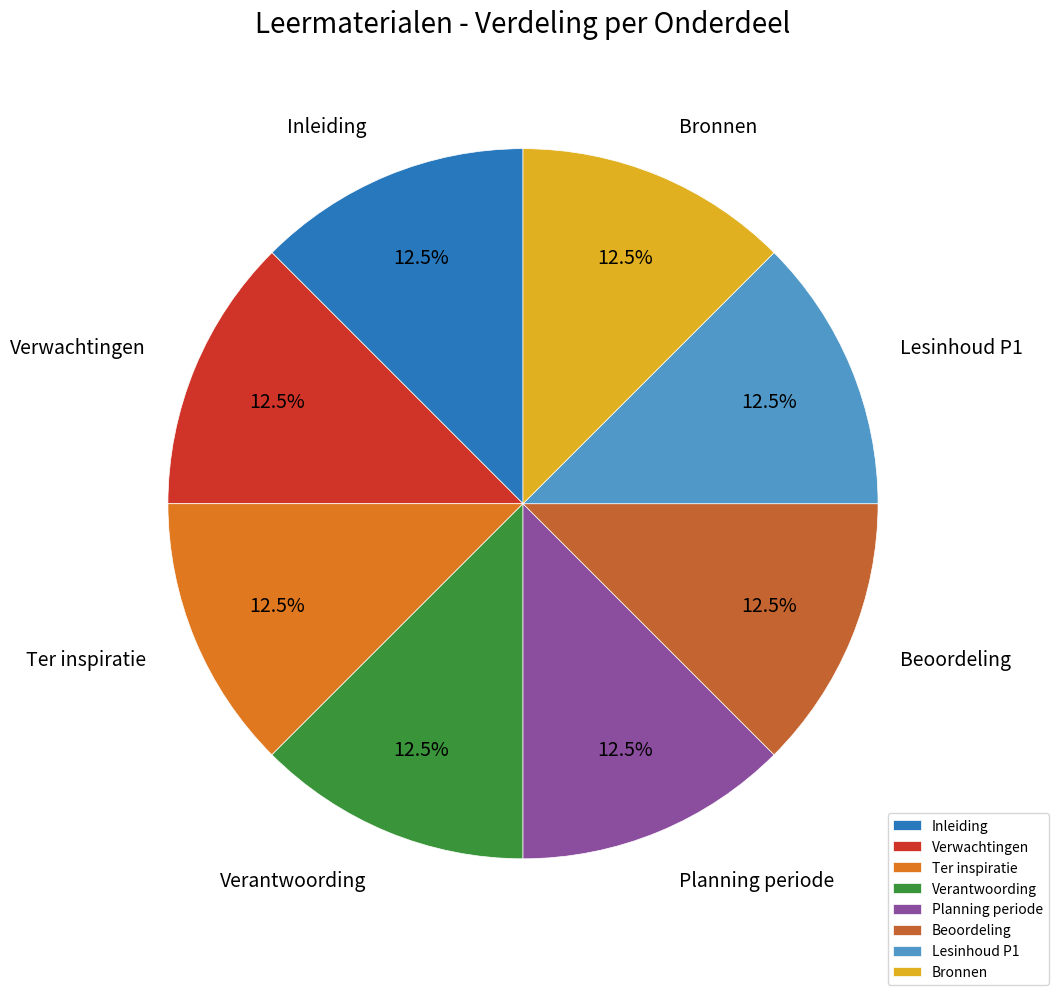

Does Verantwoording represent more than half of the total?

No